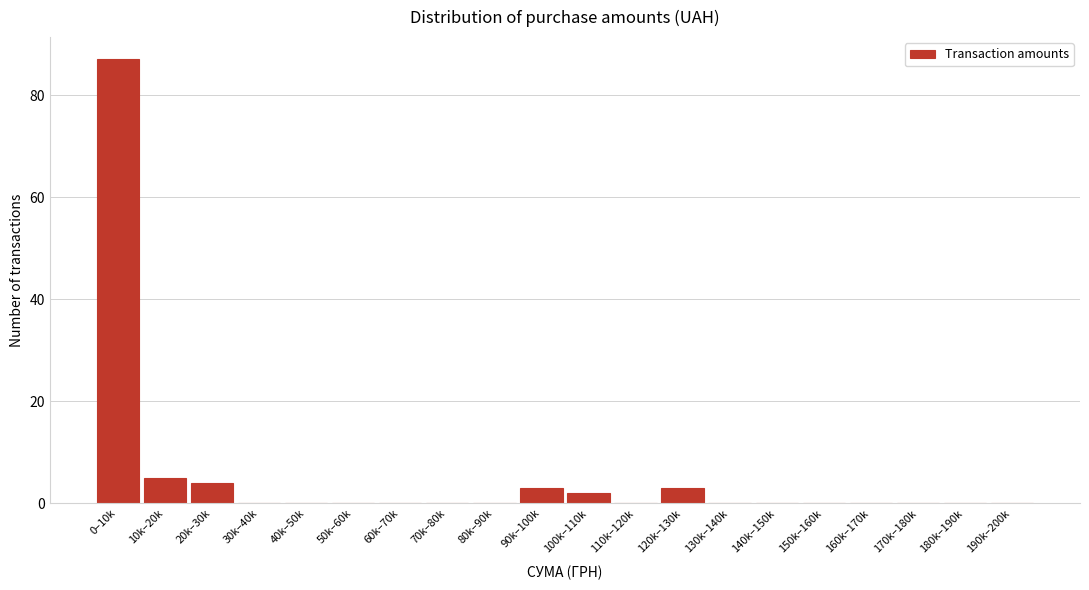

Reading left to right, what are all the values shown in this chart?

0–10k=87	10k–20k=5	20k–30k=4	30k–40k=0	40k–50k=0	50k–60k=0	60k–70k=0	70k–80k=0	80k–90k=0	90k–100k=3	100k–110k=2	110k–120k=0	120k–130k=3	130k–140k=0	140k–150k=0	150k–160k=0	160k–170k=0	170k–180k=0	180k–190k=0	190k–200k=0